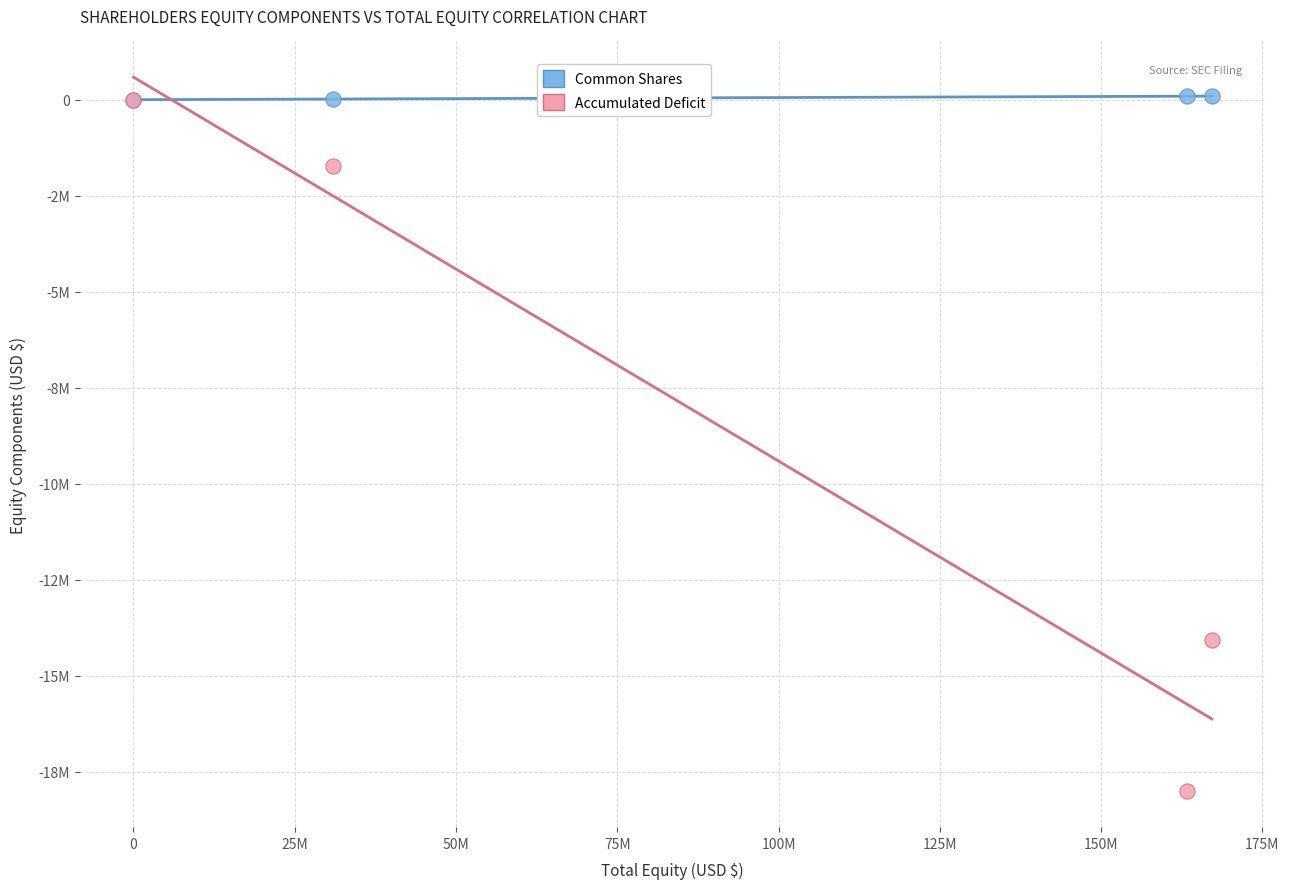

Which series has the widest spread of Y values?

Accumulated Deficit